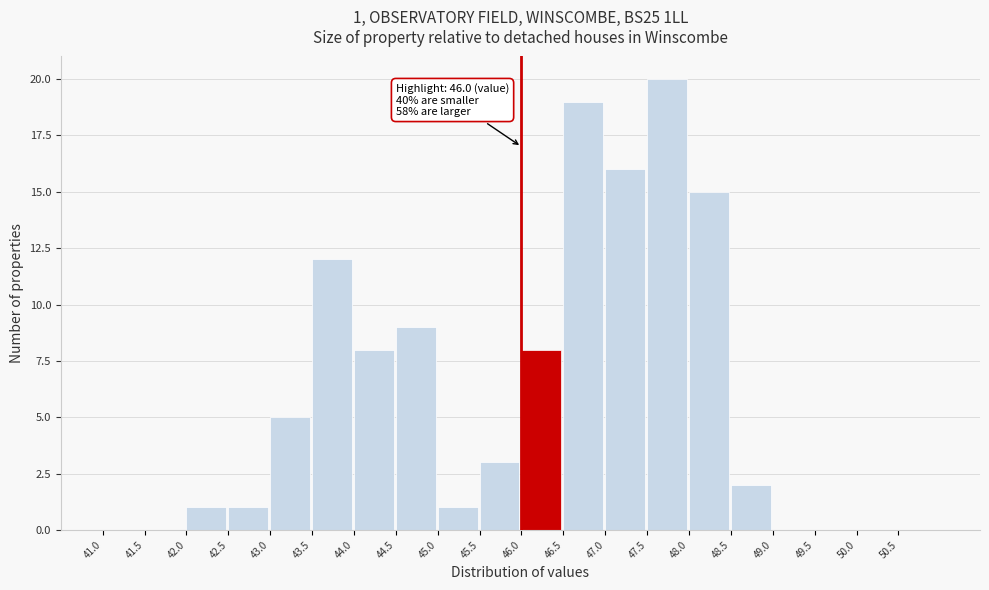

Which range on the x-axis has the tallest bar?

47.5 to 48.0